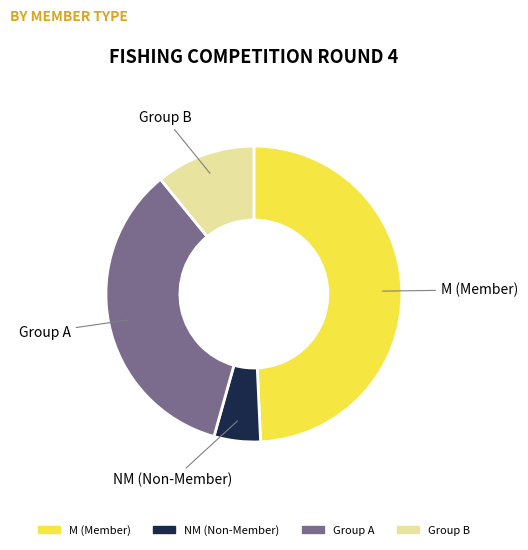

Count the number of slices in the pie.

4